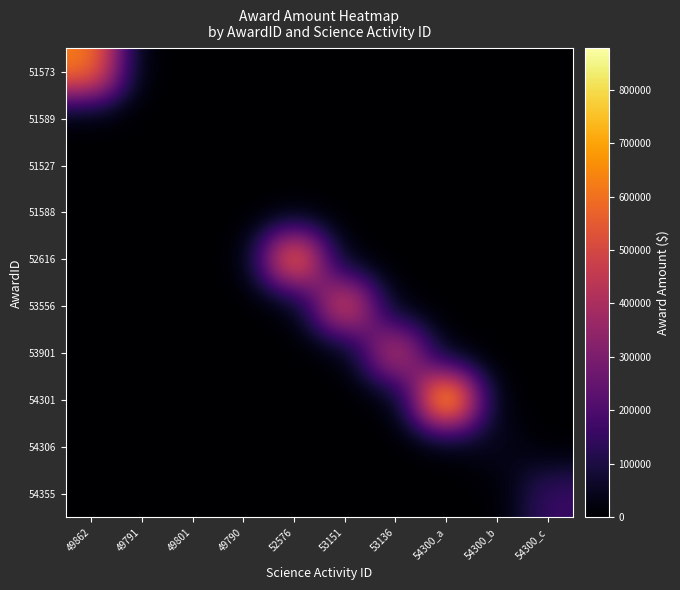

Reading left to right, extract all data points from this chart.

51573: 49862=632909.0	49791=0.0	49801=0.0	49790=0.0	52576=0.0	53151=0.0	53136=0.0	54300_a=0.0	54300_b=0.0	54300_c=0.0
51589: 49862=0.0	49791=0.0	49801=0.0	49790=0.0	52576=0.0	53151=0.0	53136=0.0	54300_a=0.0	54300_b=0.0	54300_c=0.0
51527: 49862=0.0	49791=0.0	49801=0.0	49790=0.0	52576=0.0	53151=0.0	53136=0.0	54300_a=0.0	54300_b=0.0	54300_c=0.0
51588: 49862=0.0	49791=0.0	49801=0.0	49790=0.0	52576=0.0	53151=0.0	53136=0.0	54300_a=0.0	54300_b=0.0	54300_c=0.0
52616: 49862=0.0	49791=0.0	49801=0.0	49790=0.0	52576=694036.4	53151=0.0	53136=0.0	54300_a=0.0	54300_b=0.0	54300_c=0.0
53556: 49862=0.0	49791=0.0	49801=0.0	49790=0.0	52576=0.0	53151=579386.0	53136=0.0	54300_a=0.0	54300_b=0.0	54300_c=0.0
53901: 49862=0.0	49791=0.0	49801=0.0	49790=0.0	52576=0.0	53151=0.0	53136=496322.0	54300_a=0.0	54300_b=0.0	54300_c=0.0
54301: 49862=0.0	49791=0.0	49801=0.0	49790=0.0	52576=0.0	53151=0.0	53136=0.0	54300_a=877266.0	54300_b=0.0	54300_c=0.0
54306: 49862=0.0	49791=0.0	49801=0.0	49790=0.0	52576=0.0	53151=0.0	53136=0.0	54300_a=0.0	54300_b=48148.3	54300_c=0.0
54355: 49862=0.0	49791=0.0	49801=0.0	49790=0.0	52576=0.0	53151=0.0	53136=0.0	54300_a=0.0	54300_b=0.0	54300_c=158718.2